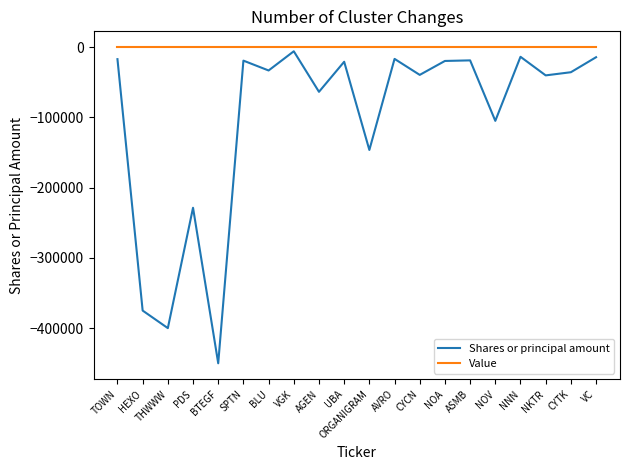

List the series in order of their overall mean, lowest first.

Shares or principal amount, Value